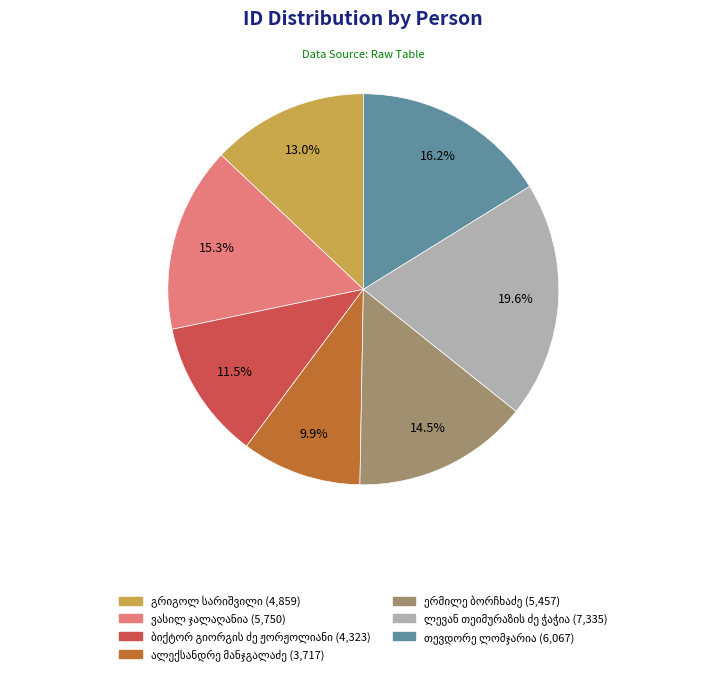

Is there a majority slice in this chart?

No